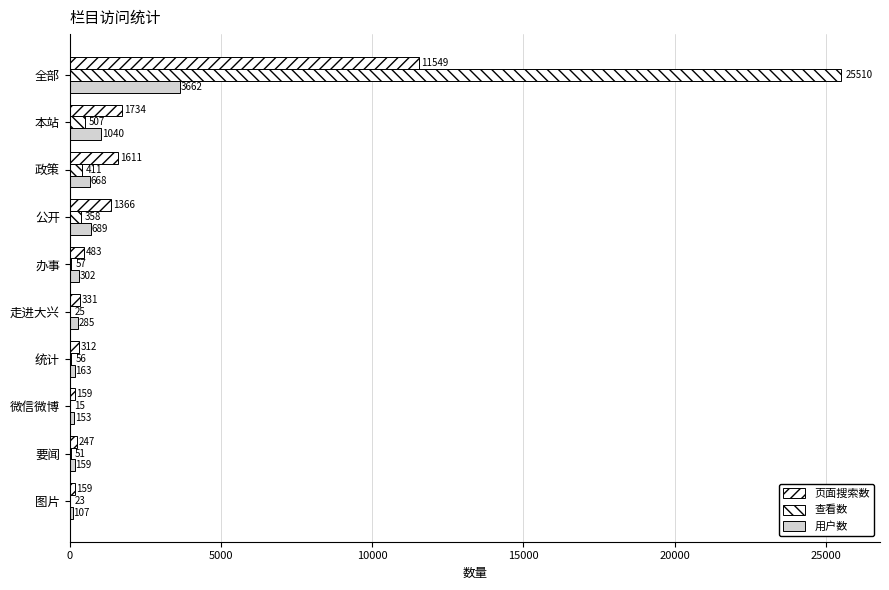

Rank the series by their maximum value, from lowest to highest.

用户数, 页面搜索数, 查看数